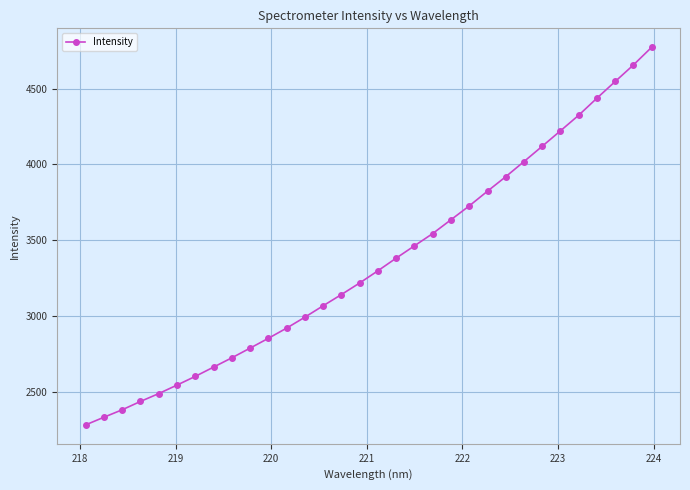

True or false: the data has more than 1 interior local peaks.

False